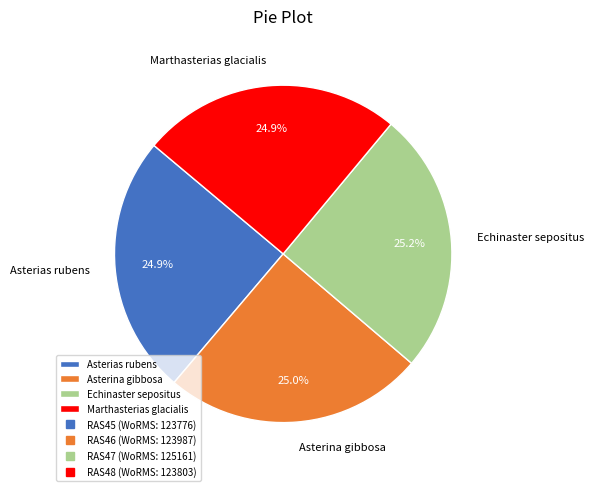

Does Echinaster sepositus represent more than half of the total?

No